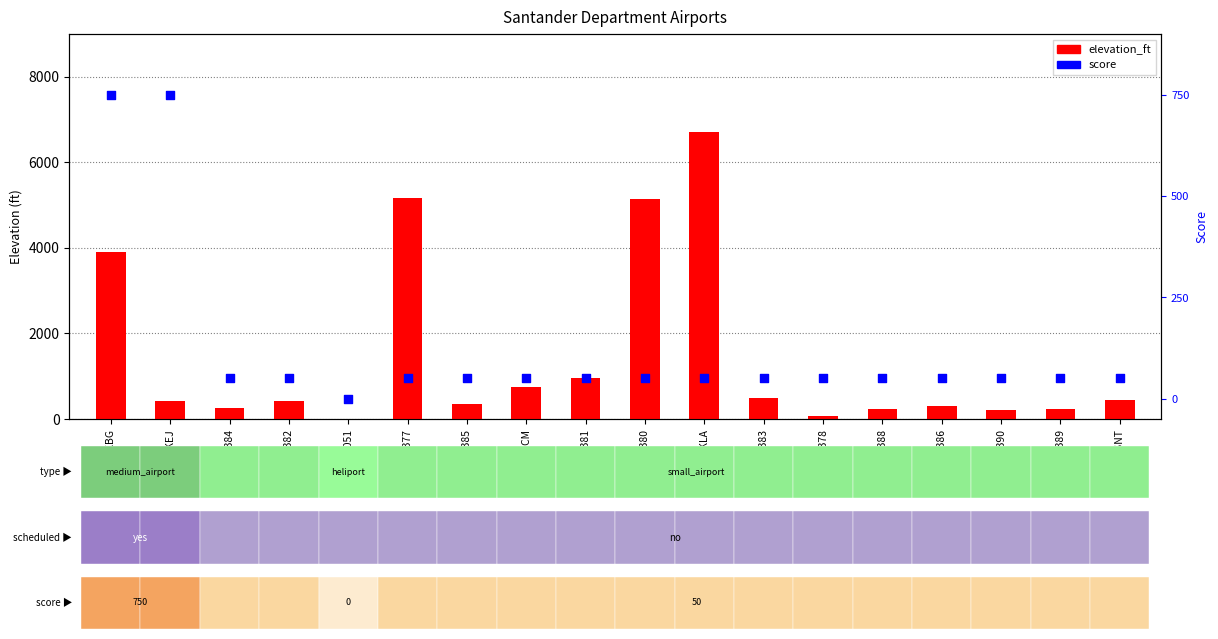

Which series contains the highest Y value?

elevation_ft